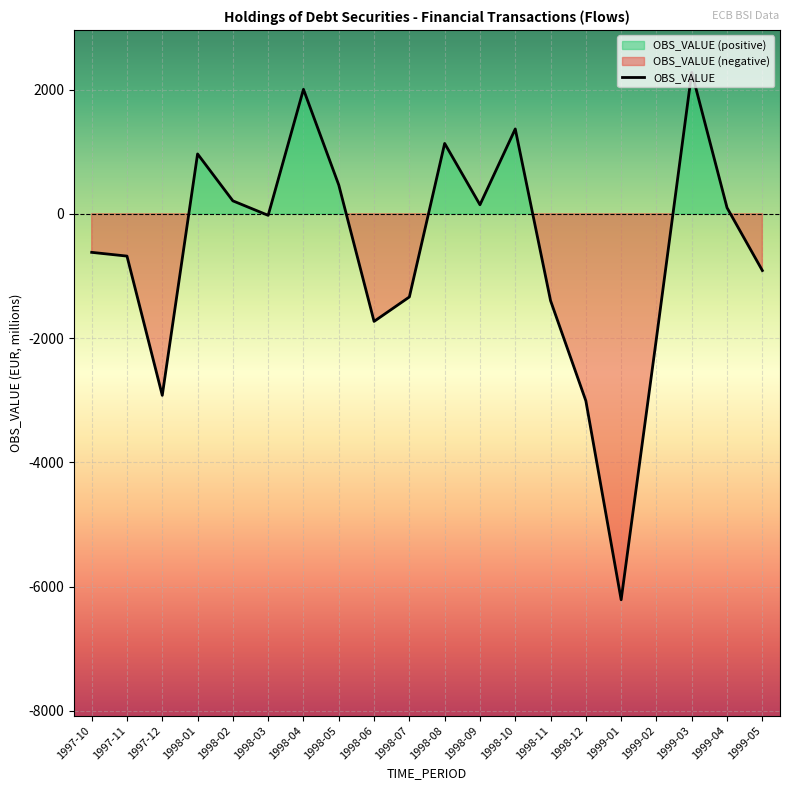

What is the value of the 3rd point from the left?

-2922.5